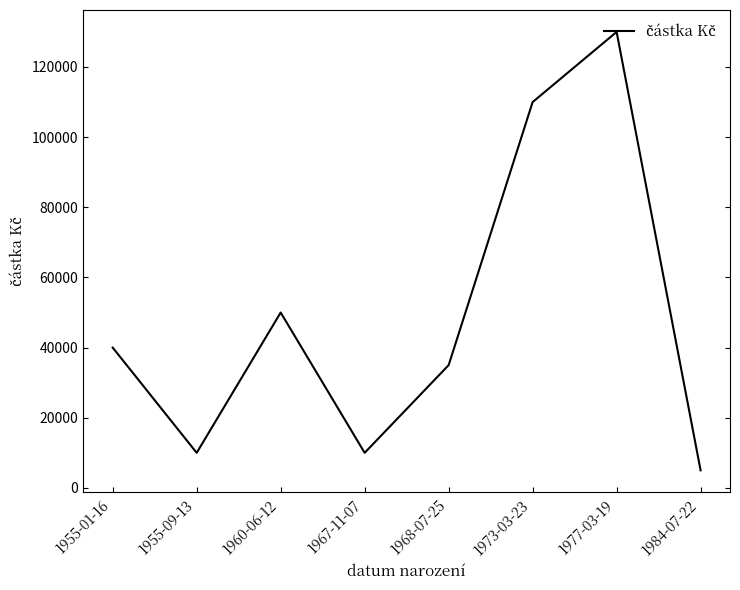

The value at 1960-06-12 is 75478. True or false?

False